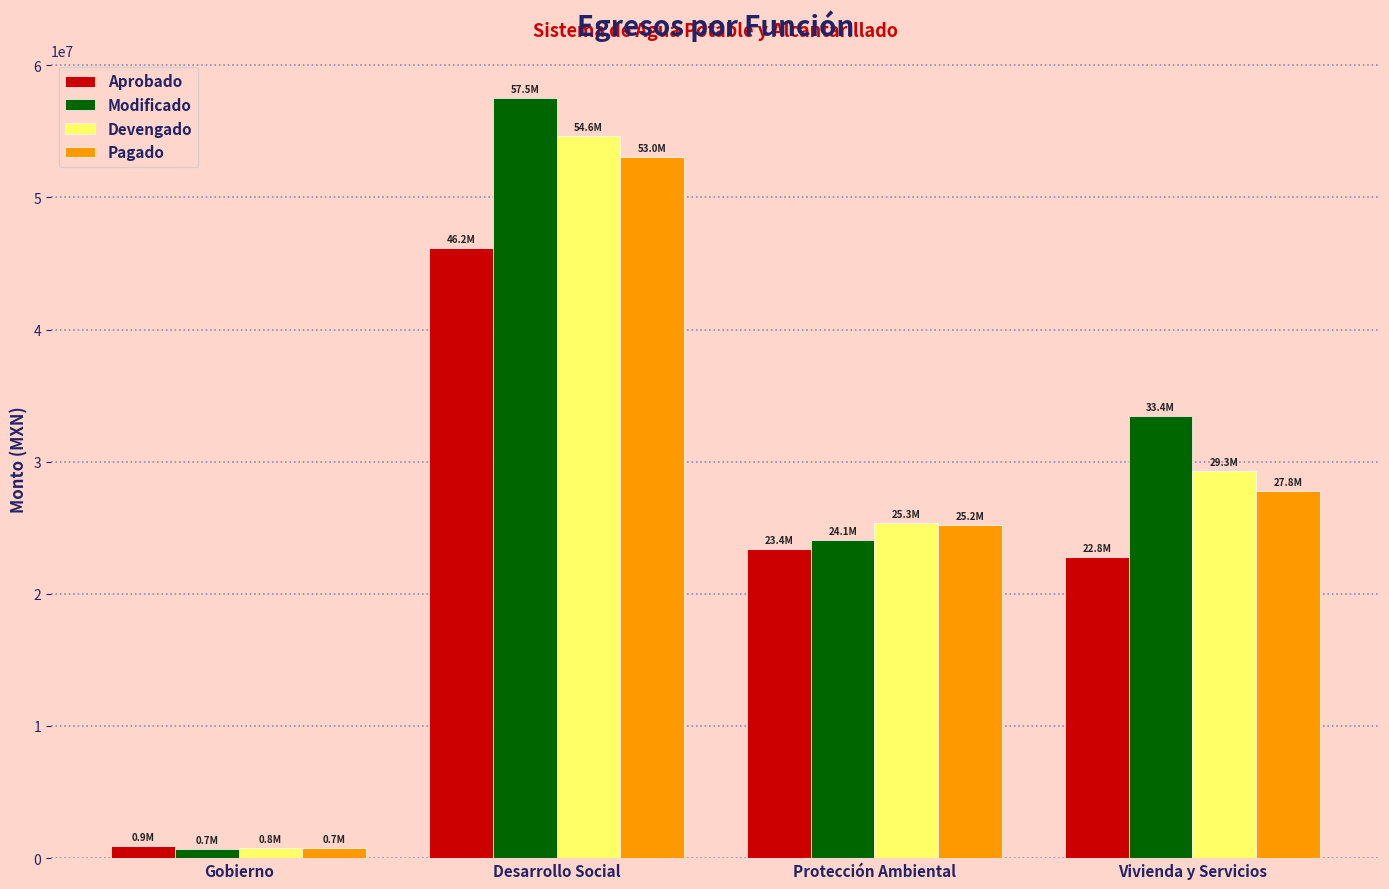

Which label corresponds to the largest value in the chart?

Desarrollo Social